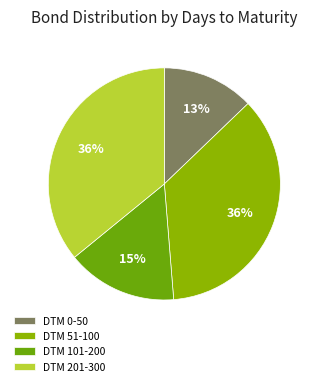

How many slices are in this pie chart?

4